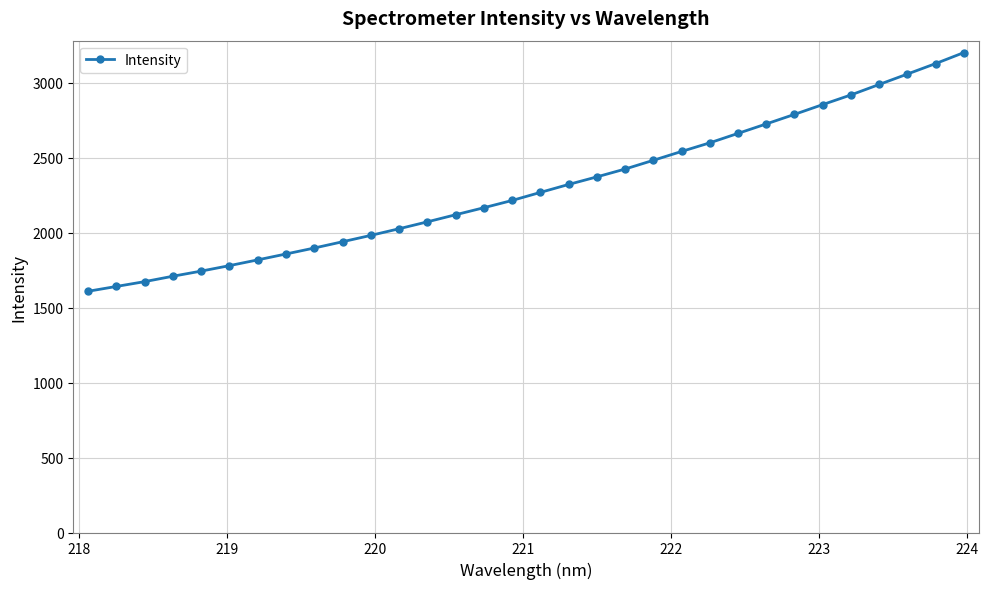

Is this an area chart (filled region under the line)?

No